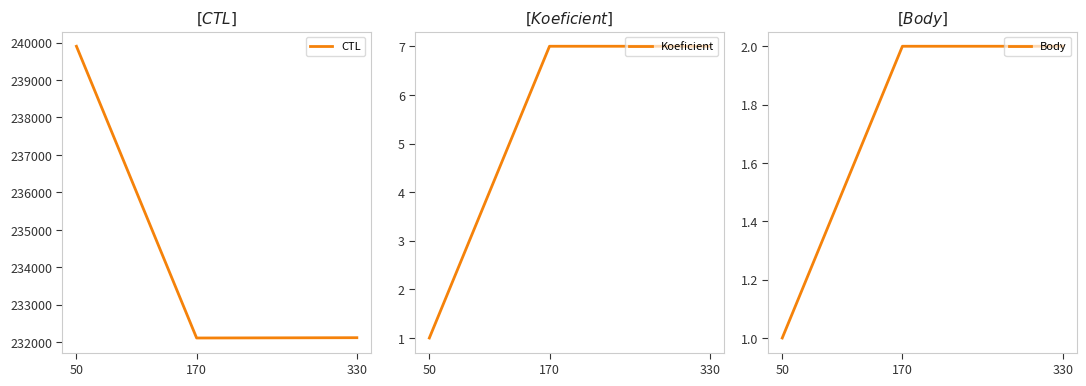

Rank the series by their maximum value, from lowest to highest.

Body, Koeficient, CTL